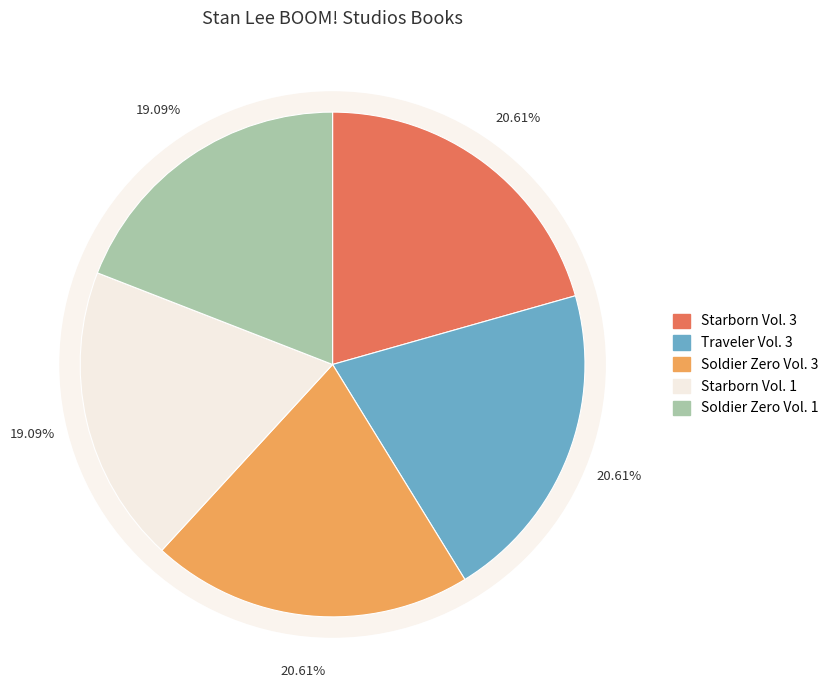

Which category has the biggest portion of the pie?

Starborn Vol. 3